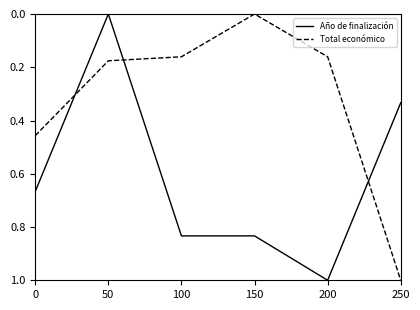

Where do Total económico and Año de finalización first cross each other?

0 and 50